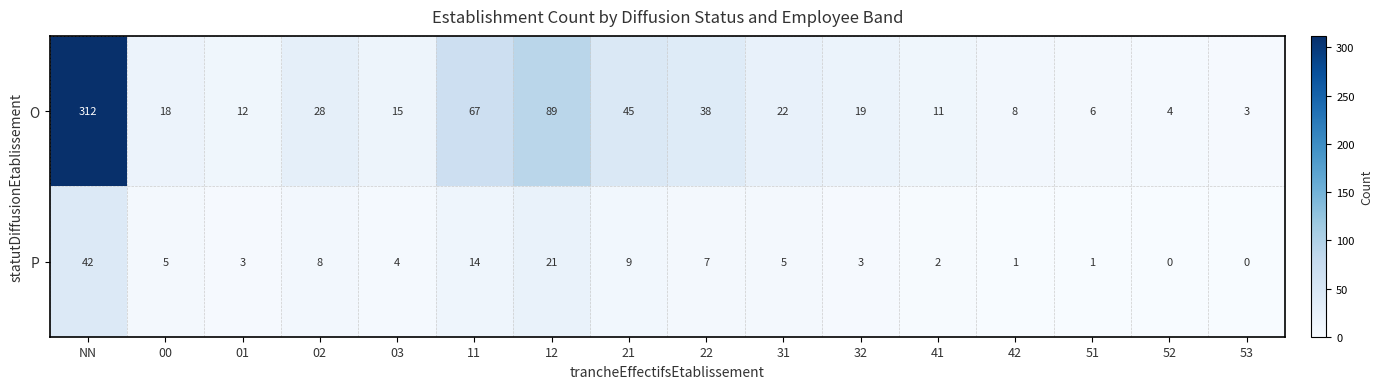

At which label is O closest to 157?

12